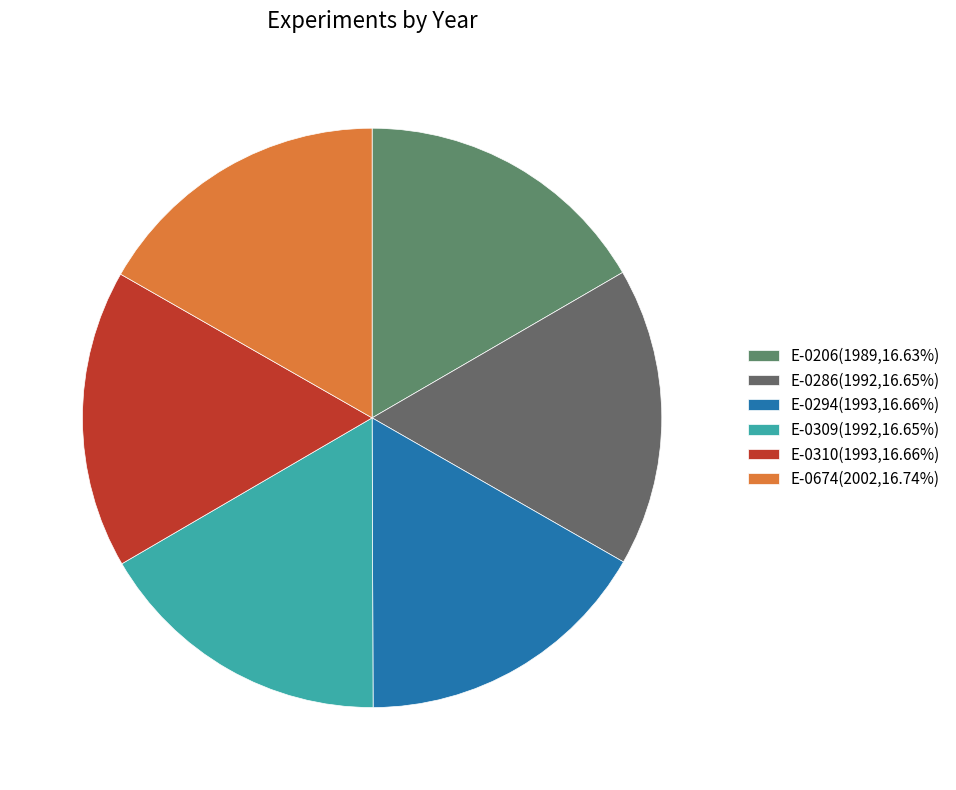

How many segments does this pie chart have?

6